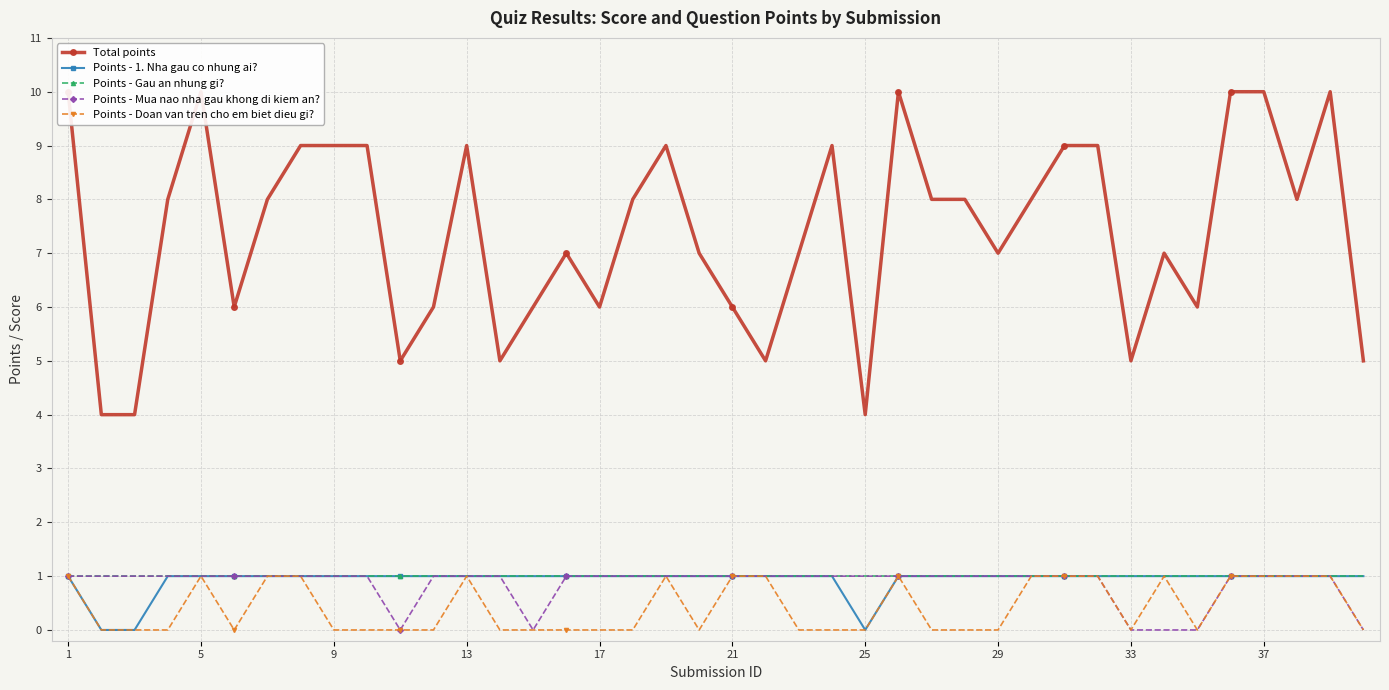

How many lines are shown in the chart?

5